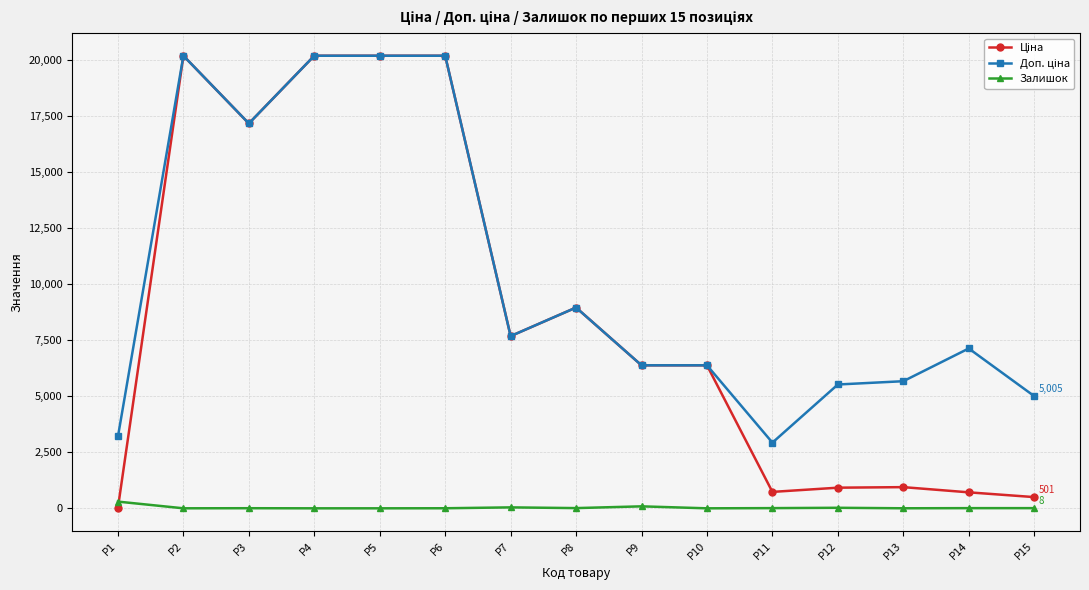

How many data points does each series have?

15